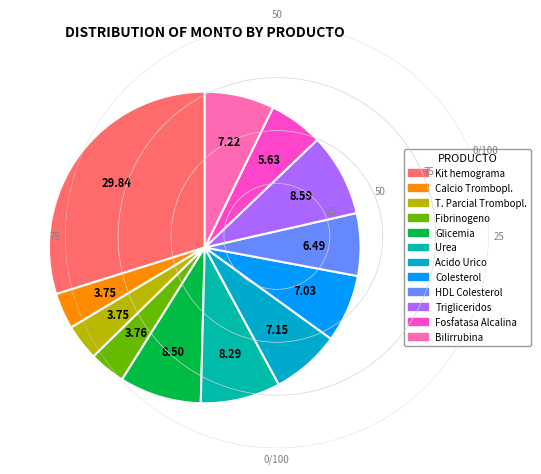

Is there a majority slice in this chart?

No